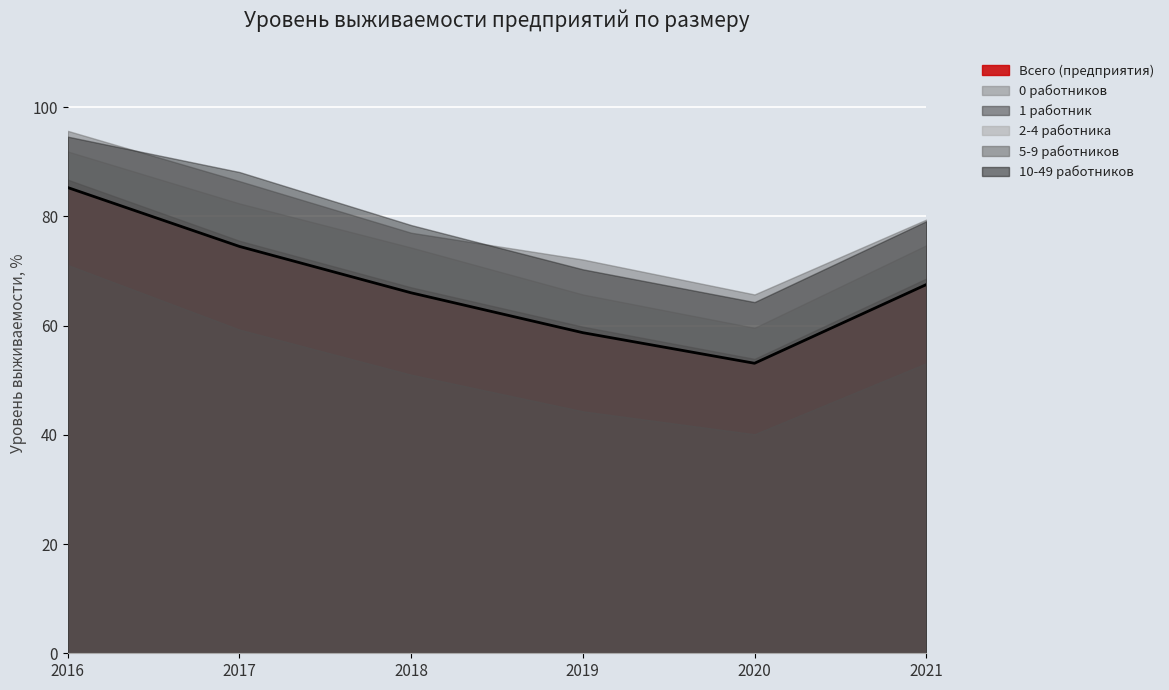

What is the value of the 5-9 работников point at the 1st from the left?

95.7